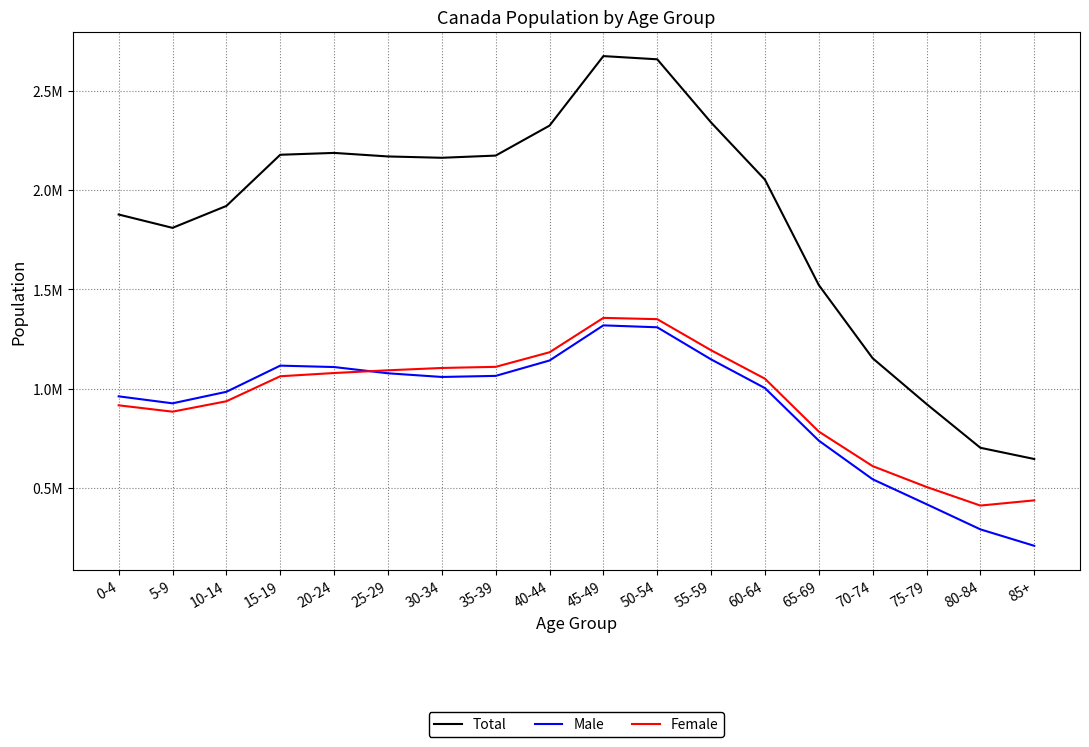

What are all the series names shown in the legend?

Total, Male, Female